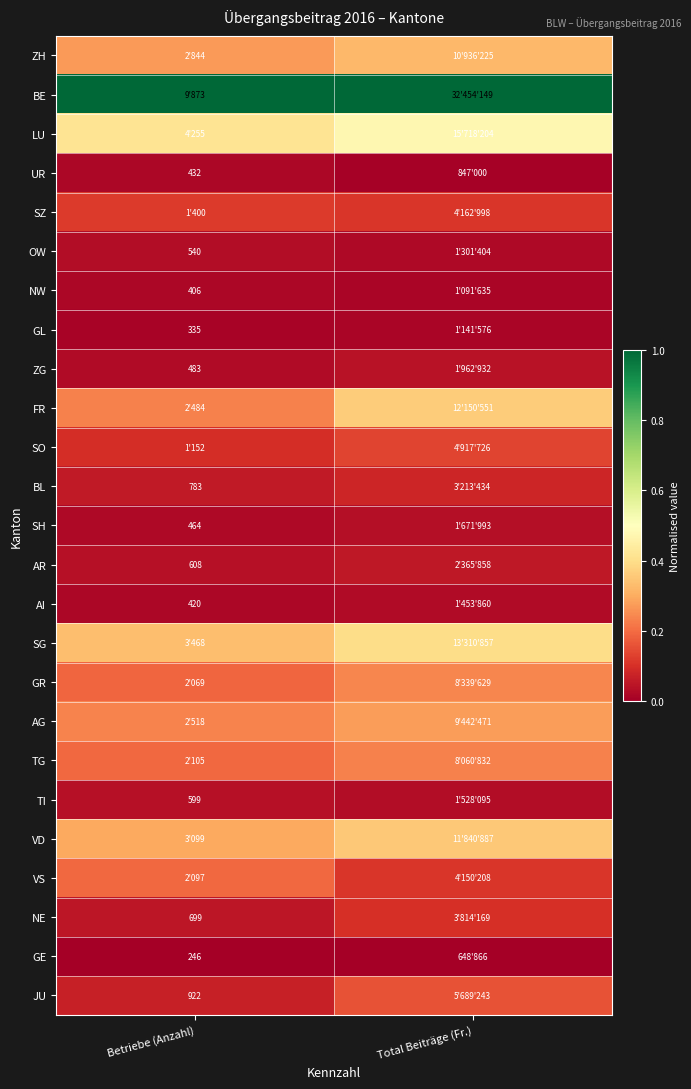

What is the difference between the highest and lowest values at Total Beiträge (Fr.)?

1.0